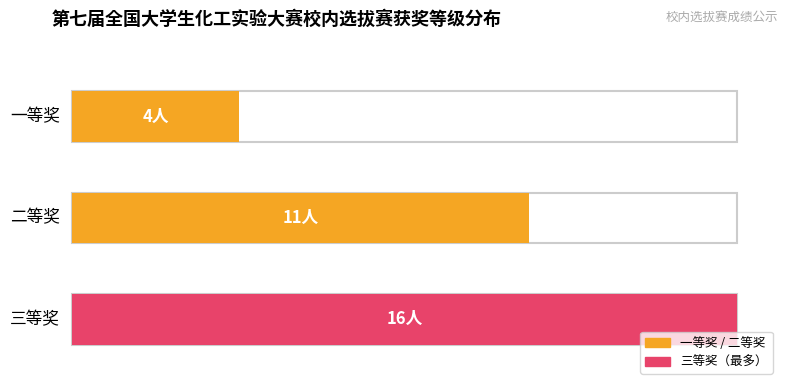

Between 二等奖 and 三等奖, which is larger?

三等奖